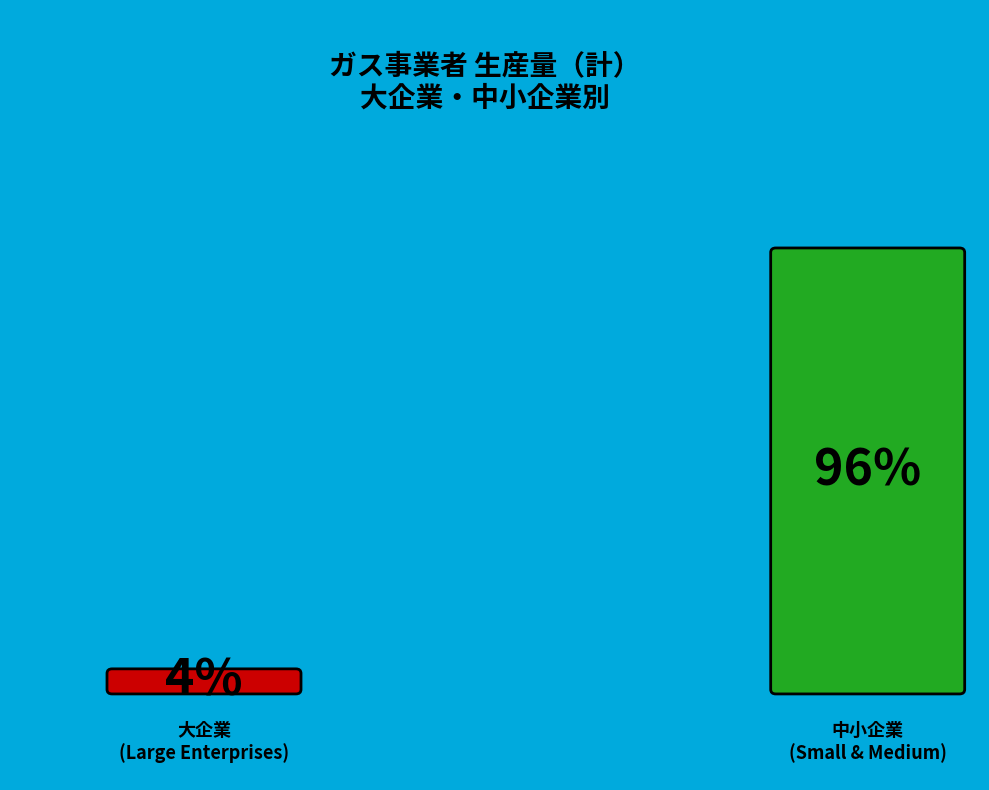

What is the largest slice in the pie chart?

中小企業